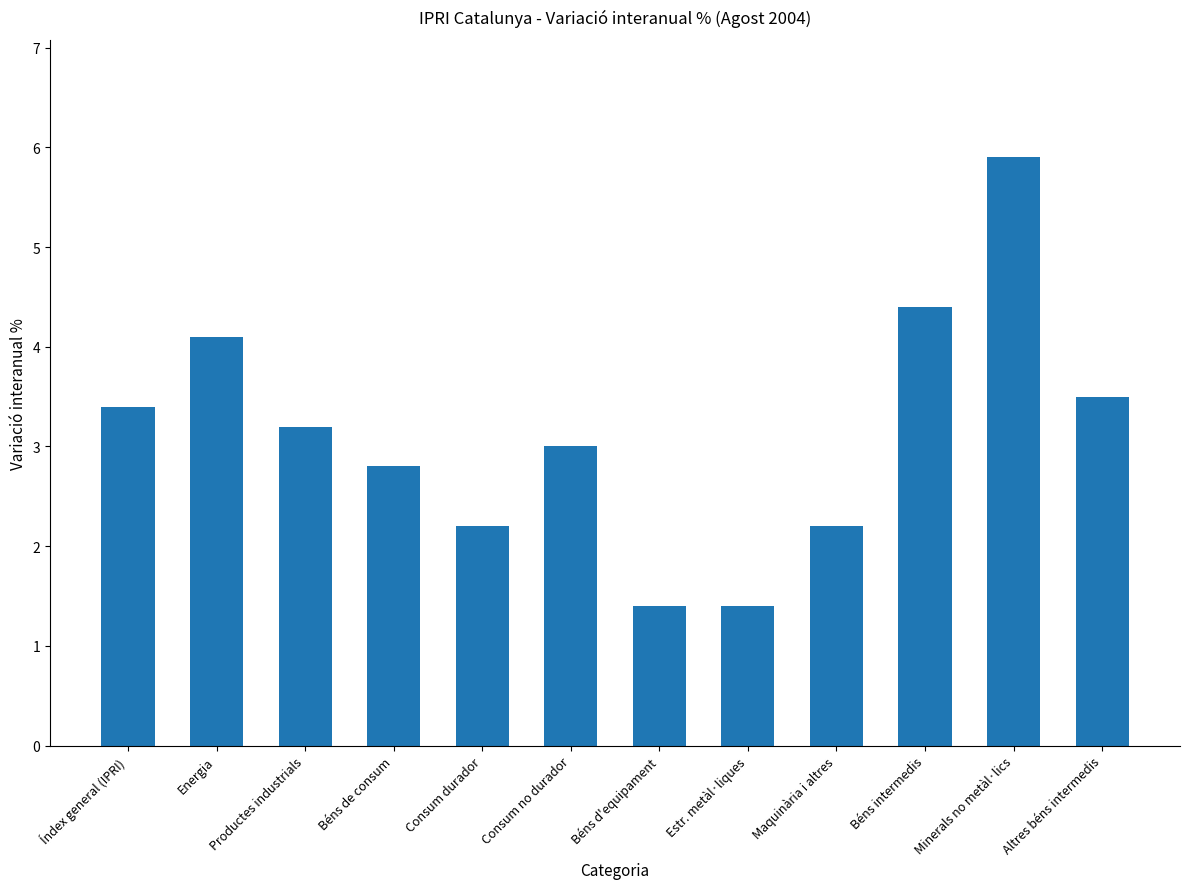

Reading right to left, what are all the values shown in this chart?

Altres béns intermedis=3.5	Minerals no metàl·lics=5.9	Béns intermedis=4.4	Maquinària i altres=2.2	Estr. metàl·liques=1.4	Béns d'equipament=1.4	Consum no durador=3.0	Consum durador=2.2	Béns de consum=2.8	Productes industrials=3.2	Energia=4.1	Índex general (IPRI)=3.4